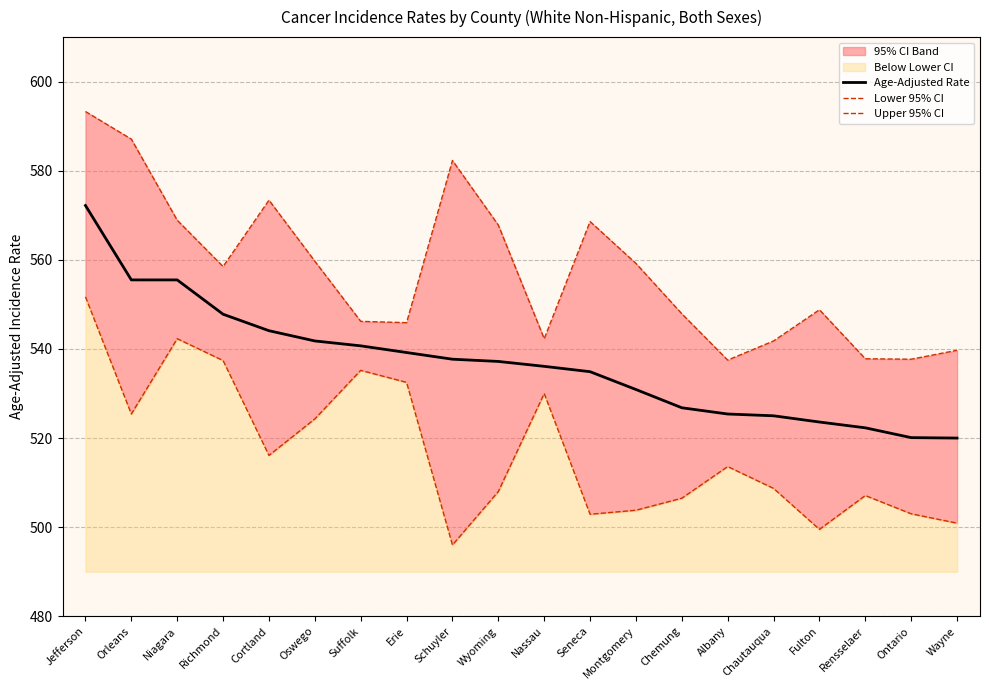

At how many categories does at least one series exceed 506?

20